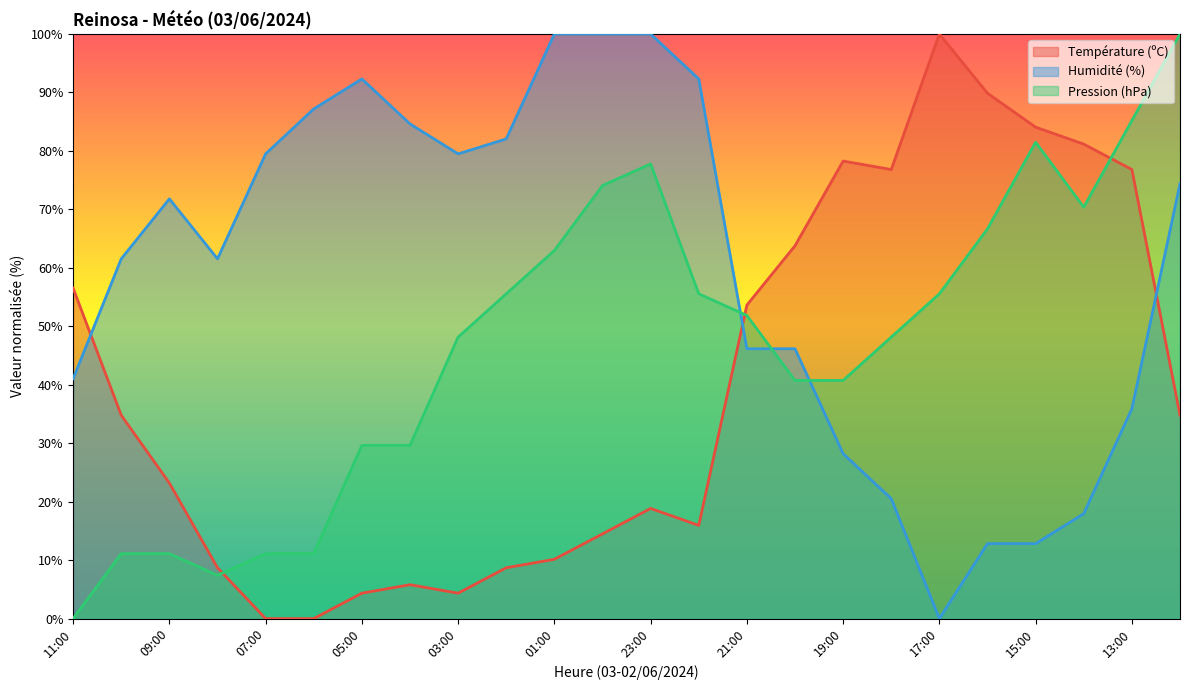

Reading left to right, list all the values displayed in this chart.

Température (ºC): 56.5	34.8	23.2	8.7	0.0	0.0	4.3	5.8	4.3	8.7	10.1	14.5	18.8	15.9	53.6	63.8	78.3	76.8	100.0	89.9	84.1	81.2	76.8	34.8
Humidité (%): 41.0	61.5	71.8	61.5	79.5	87.2	92.3	84.6	79.5	82.1	100.0	100.0	100.0	92.3	46.2	46.2	28.2	20.5	0.0	12.8	12.8	17.9	35.9	74.4
Pression (hPa): 0.0	11.1	11.1	7.4	11.1	11.1	29.6	29.6	48.1	55.6	63.0	74.1	77.8	55.6	51.9	40.7	40.7	48.1	55.6	66.7	81.5	70.4	85.2	100.0